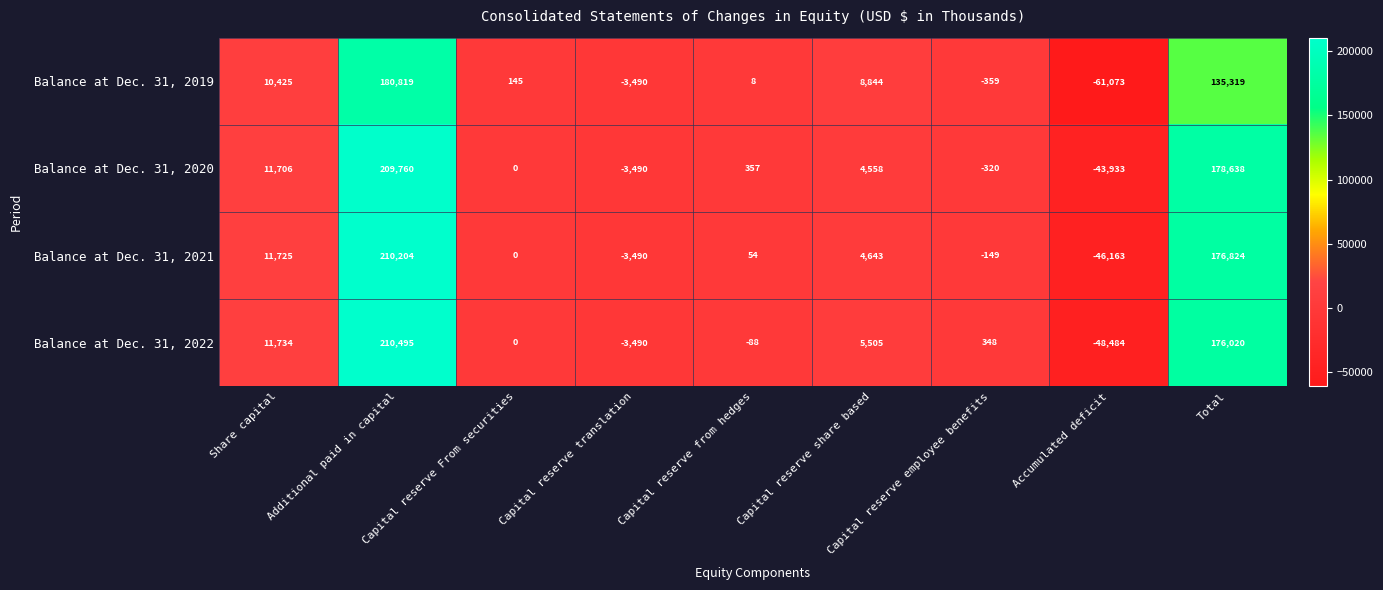

What is the difference between the Balance at Dec. 31, 2021 values at Total and Additional paid in capital?

33380